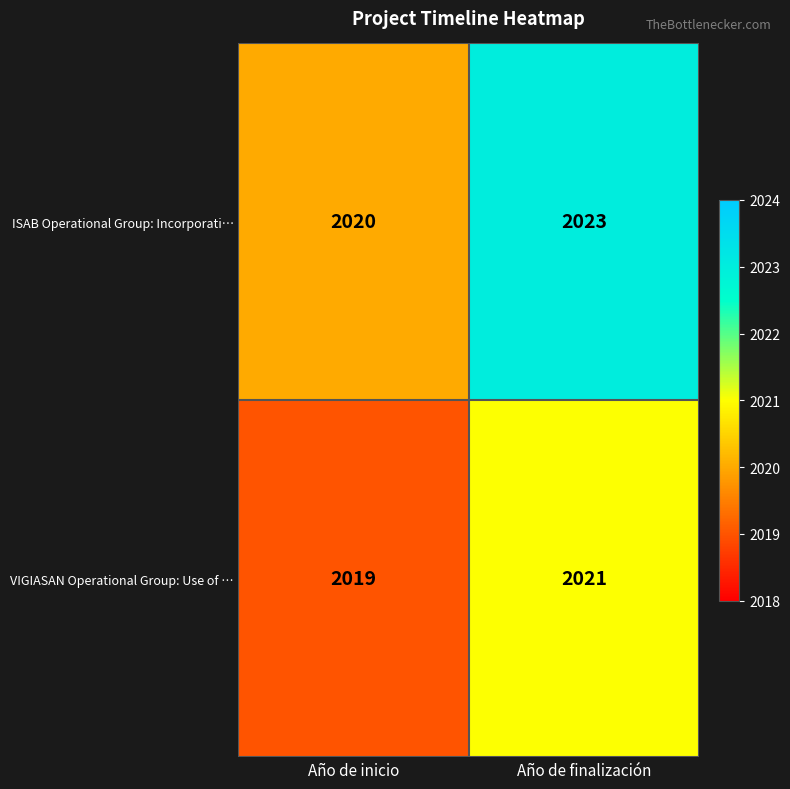

What is the greatest value displayed?

2023